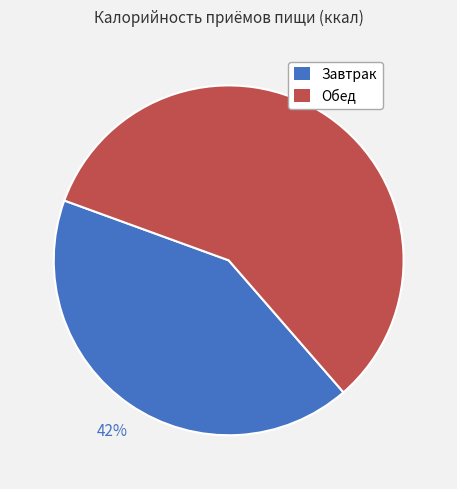

Is Завтрак the majority of the pie?

No